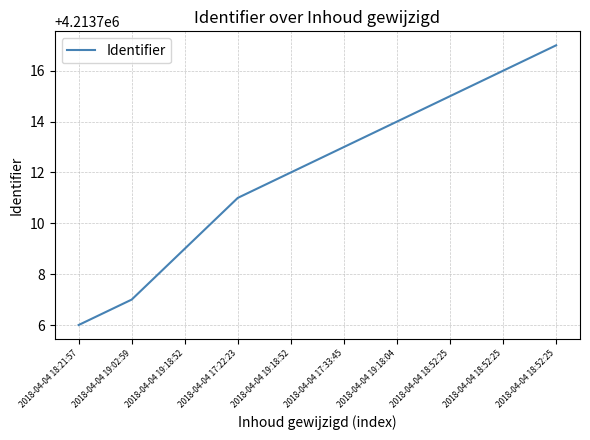

Does the chart display data point markers on the line(s)?

No